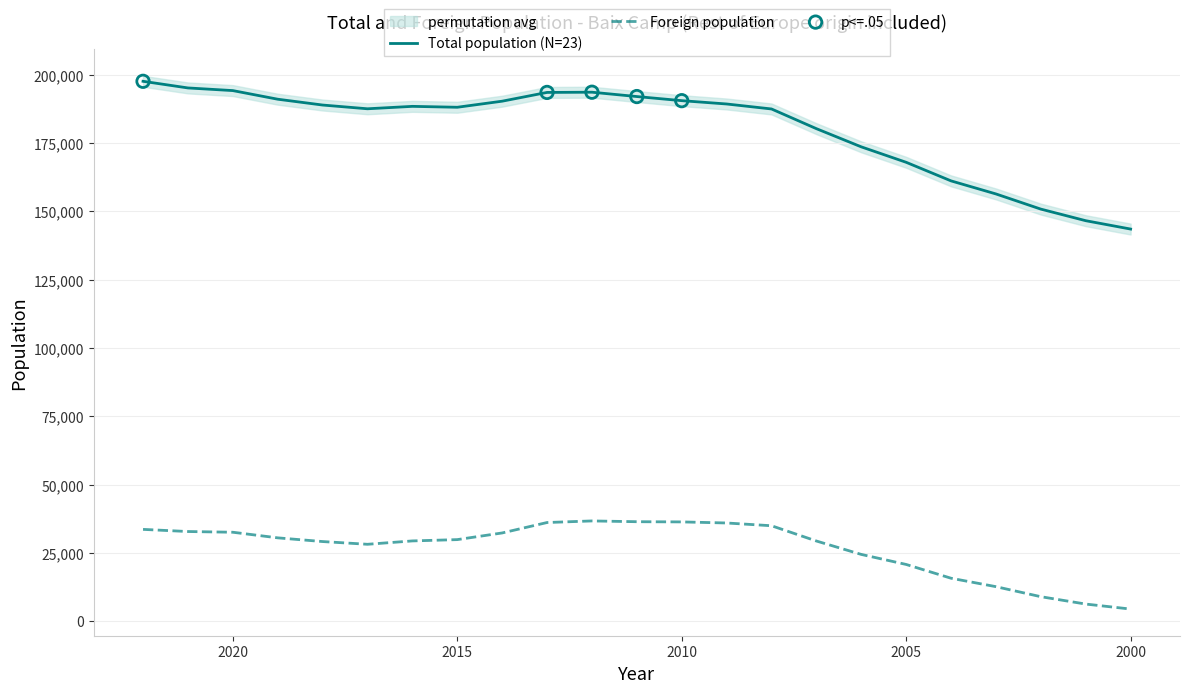

What are all the series names shown in the legend?

Total population, Foreign population